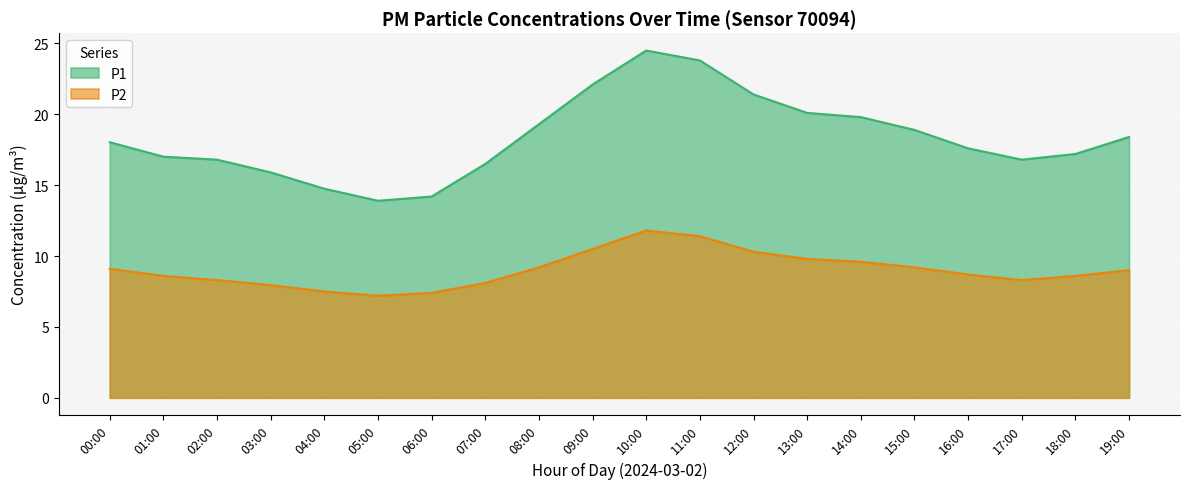

True or false: P1 and P2 intersect in this chart.

False